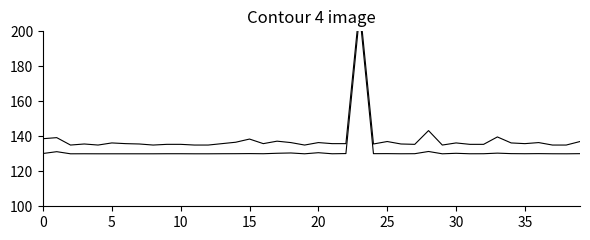

Count the number of categories in the chart.

40